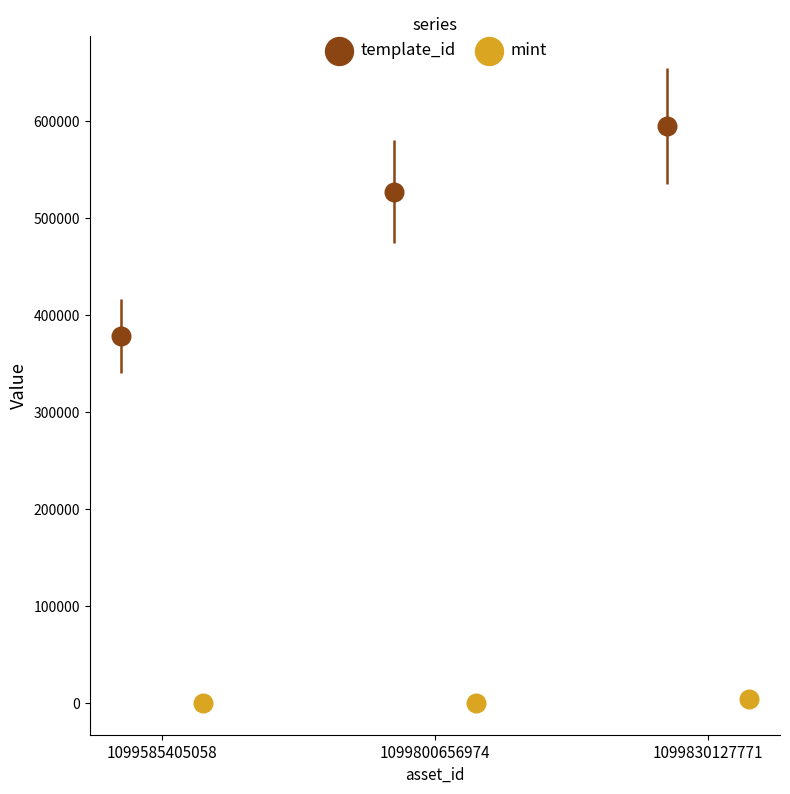

Which series contains the highest Y value?

template_id